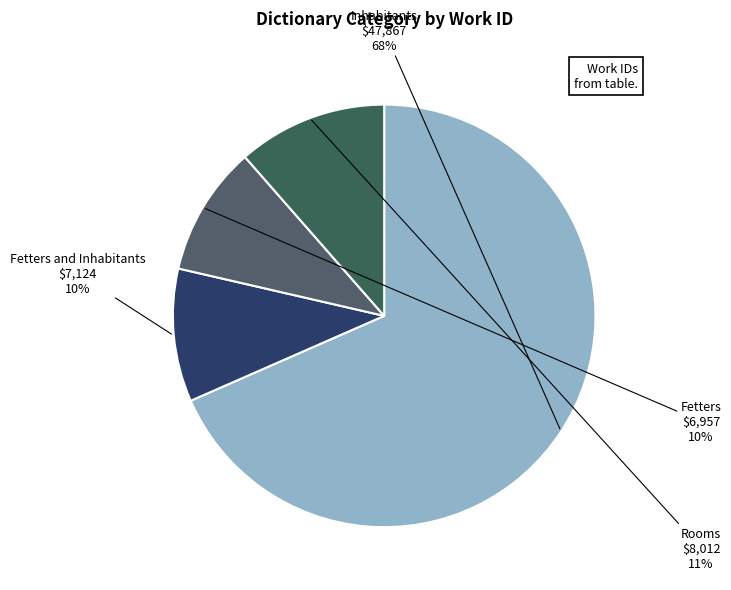

What percentage is the Fetters and Inhabitants slice, to the nearest percent?

10%